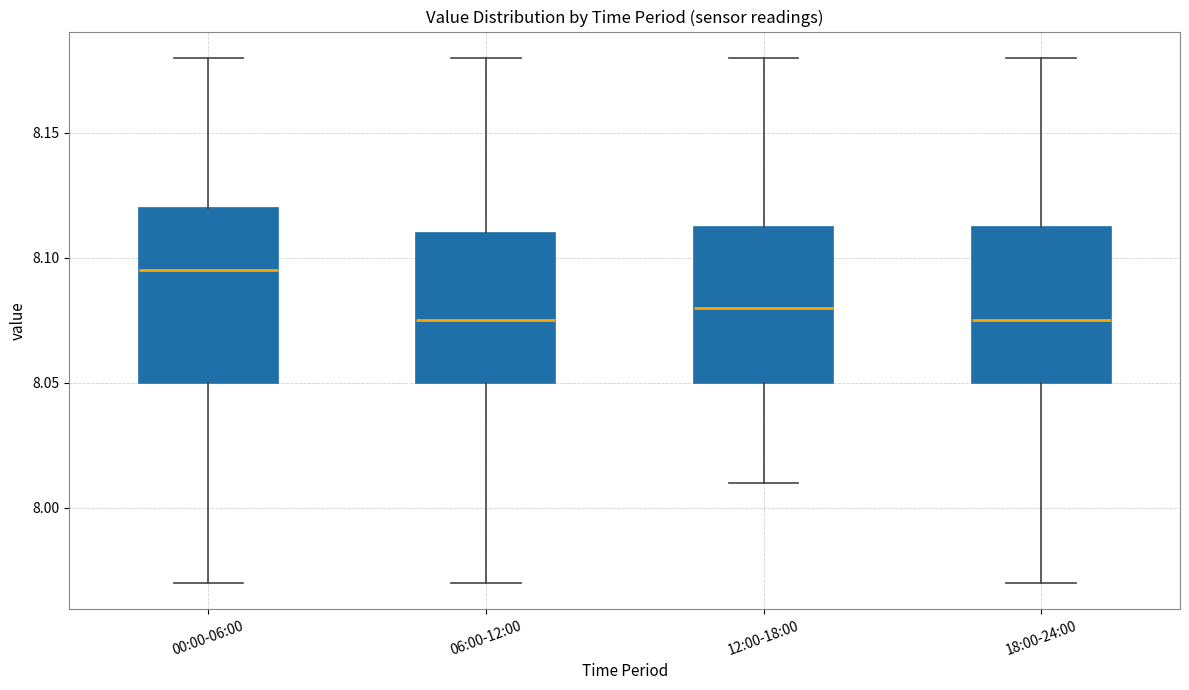

Comparing the boxes themselves (not the whiskers), which one is the tallest?

00:00-06:00